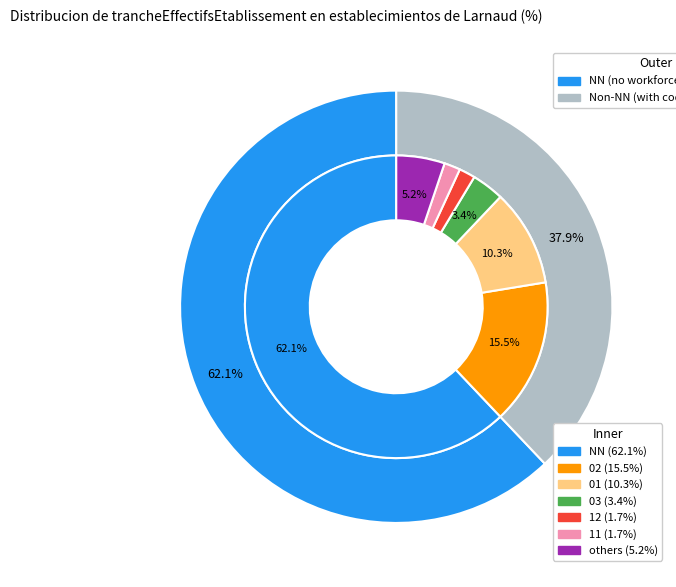

Which has a higher value, 01 or 11?

01